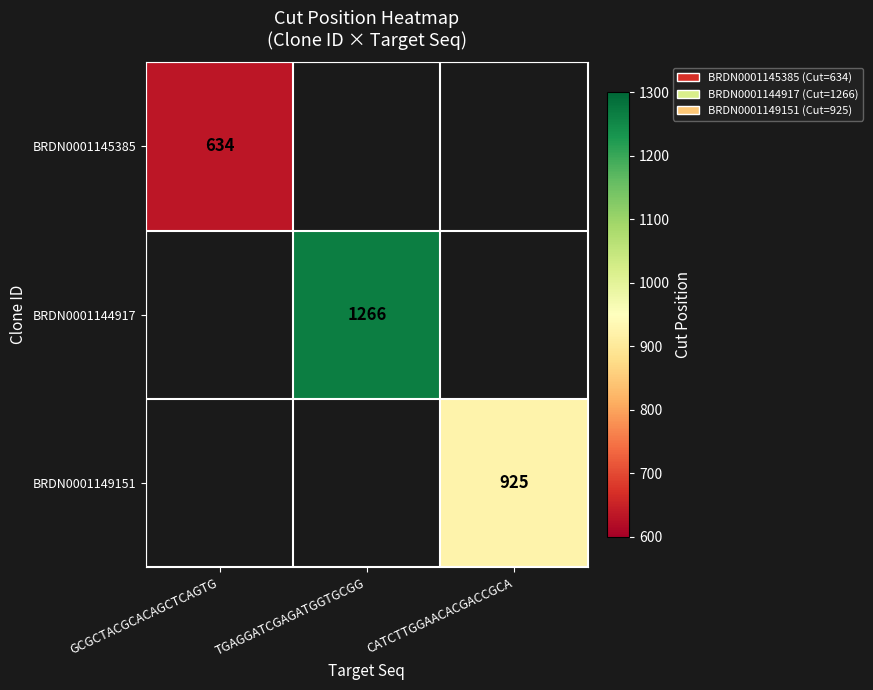

True or false: BRDN0001144917 has a value of 1948 at TGAGGATCGAGATGGTGCGG.

False